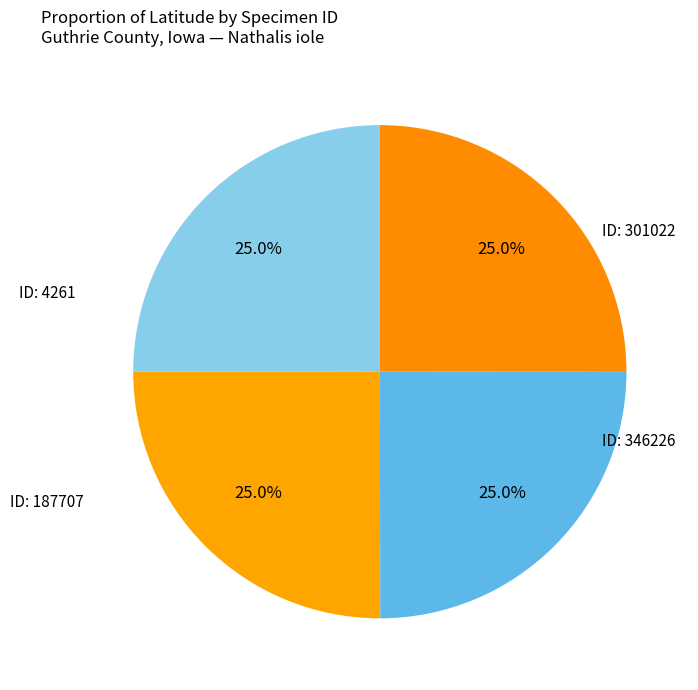

Does any single category account for the majority?

No